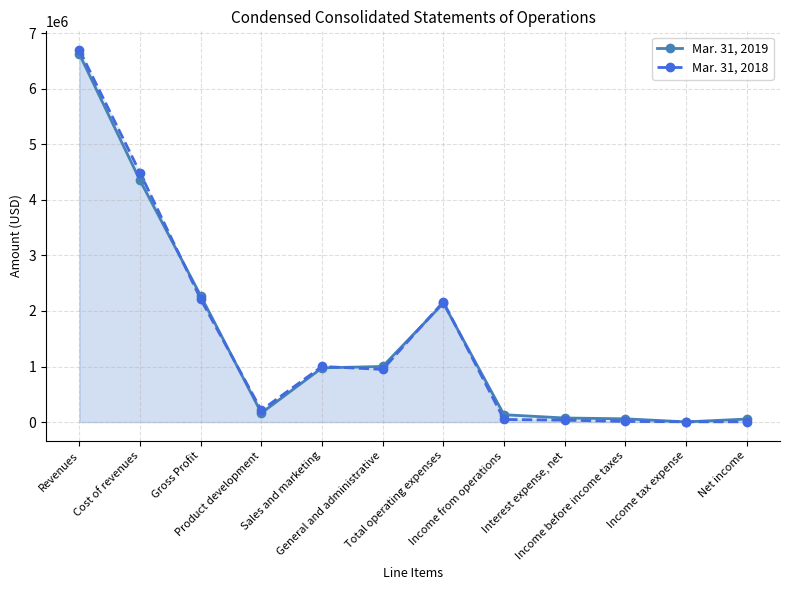

After their last crossing, which series has the higher values: Mar. 31, 2018 or Mar. 31, 2019?

Mar. 31, 2019